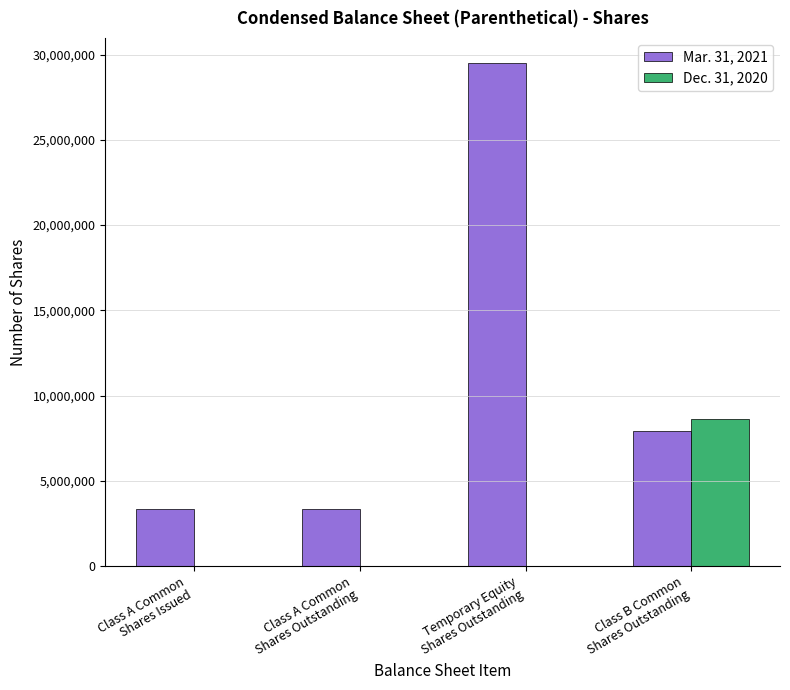

What is the sum of the Dec. 31, 2020 values at Temporary Equity
Shares Outstanding and Class B Common
Shares Outstanding?

8625000